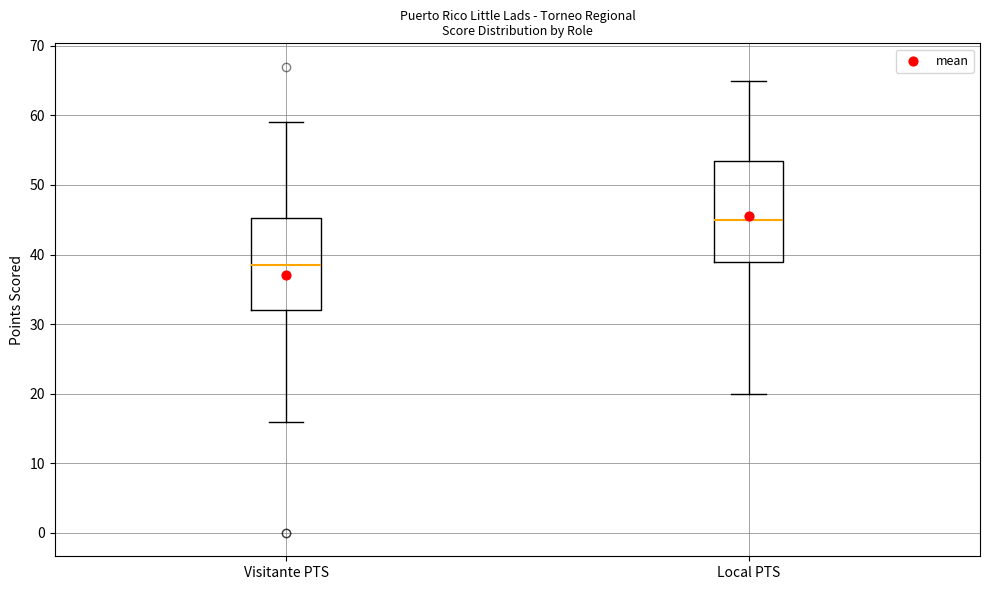

Where does the upper whisker of the box for Visitante PTS end on the y-axis? The values are not printed on the chart, so give them approximately, as read against the axis.

59